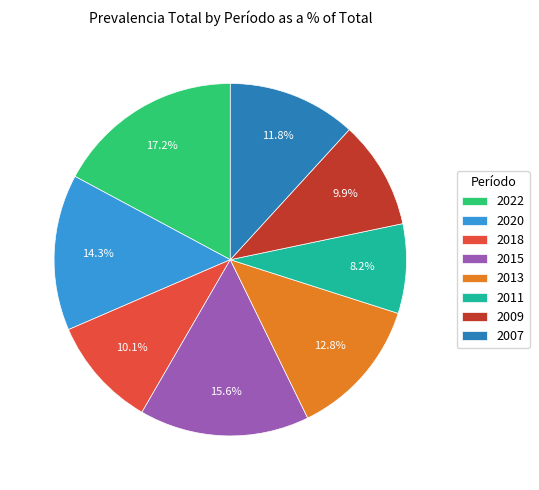

Is the sum of 2009 and 2013 greater than half?

No